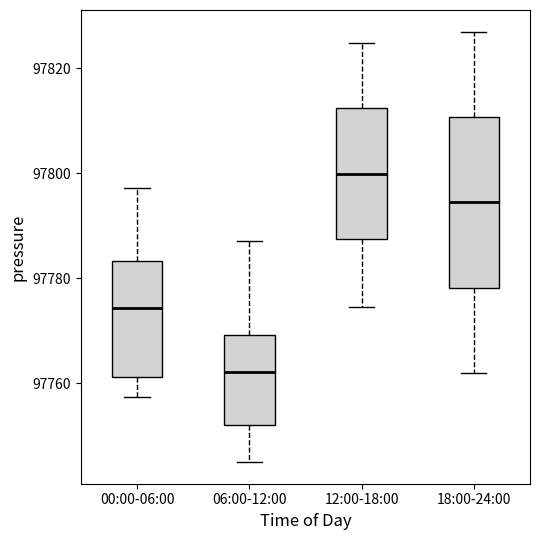

Reading left to right, read every box against the y-axis: the position of its median line, the range the box covers, and the ends of its whiskers. The values are not printed on the chart, so give them approximately, as read against the axis.

00:00-06:00: median 97774, box 97762 to 97784, whiskers 97758 to 97798
06:00-12:00: median 97762, box 97752 to 97770, whiskers 97746 to 97788
12:00-18:00: median 97800, box 97788 to 97812, whiskers 97774 to 97824
18:00-24:00: median 97794, box 97778 to 97810, whiskers 97762 to 97828